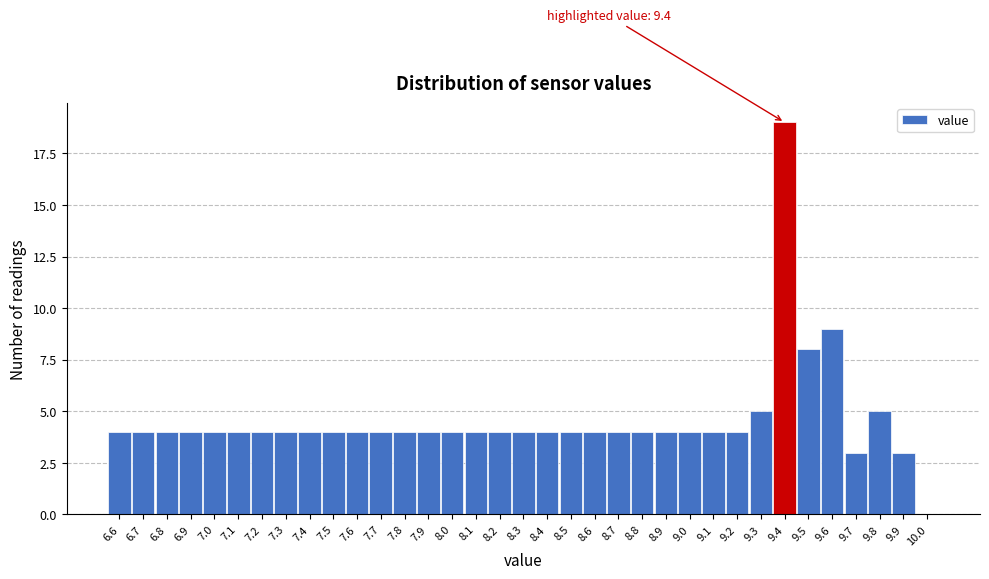

Over which range of the x-axis is the bar tallest?

9.35 to 9.45